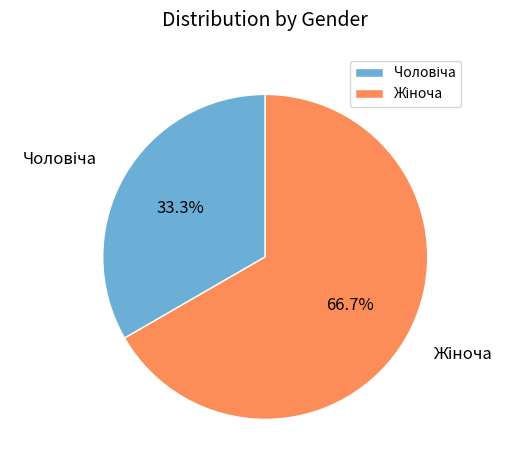

Does any single category account for the majority?

Yes